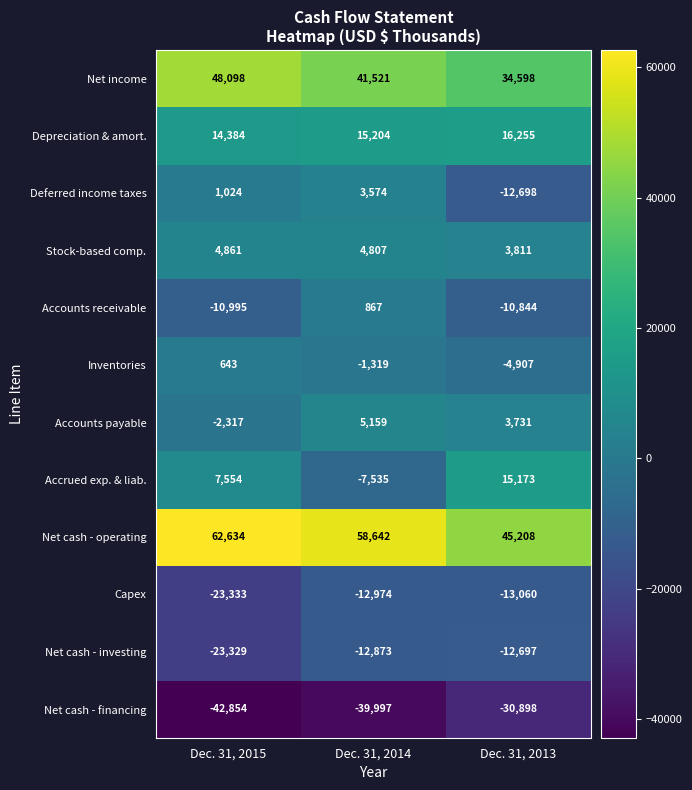

At which category does the chart reach its minimum across all series?

Dec. 31, 2015